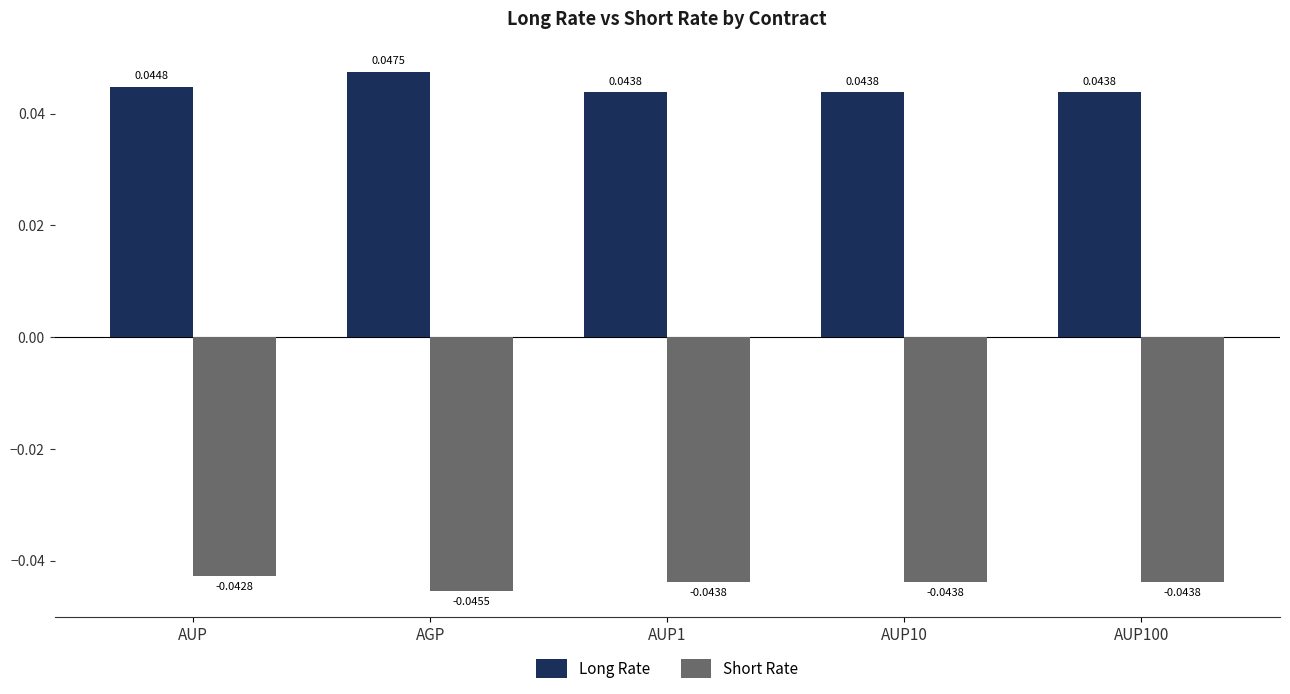

At how many categories does at least one series exceed 0?

5